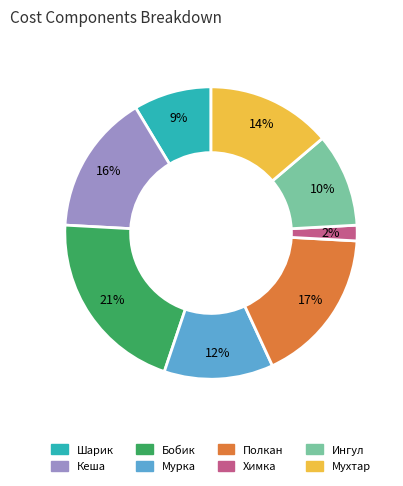

Rank the categories by value from lowest to highest.

Химка, Шарик, Ингул, Мурка, Мухтар, Кеша, Полкан, Бобик